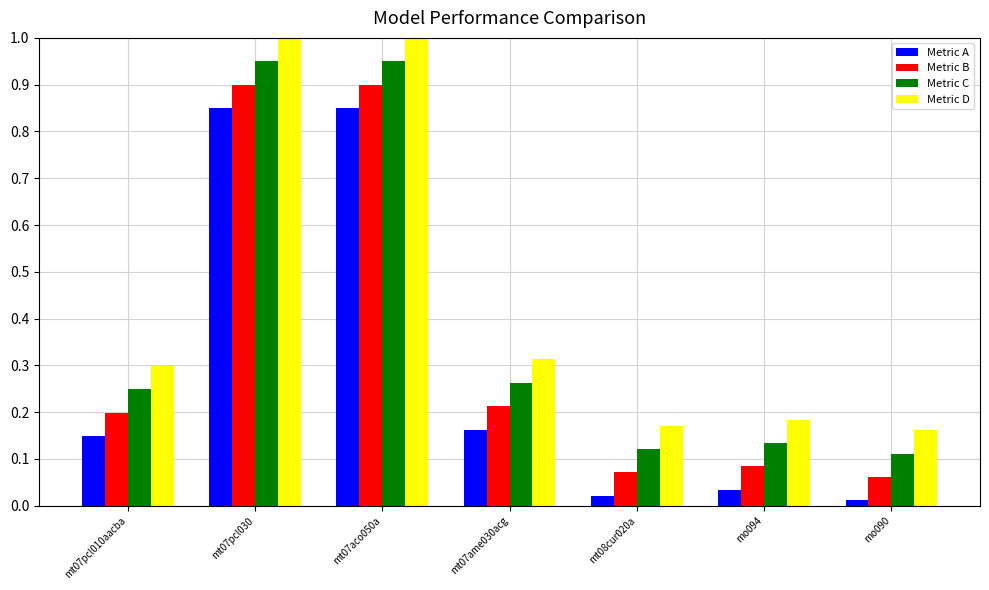

How many categories are shown in the chart?

7